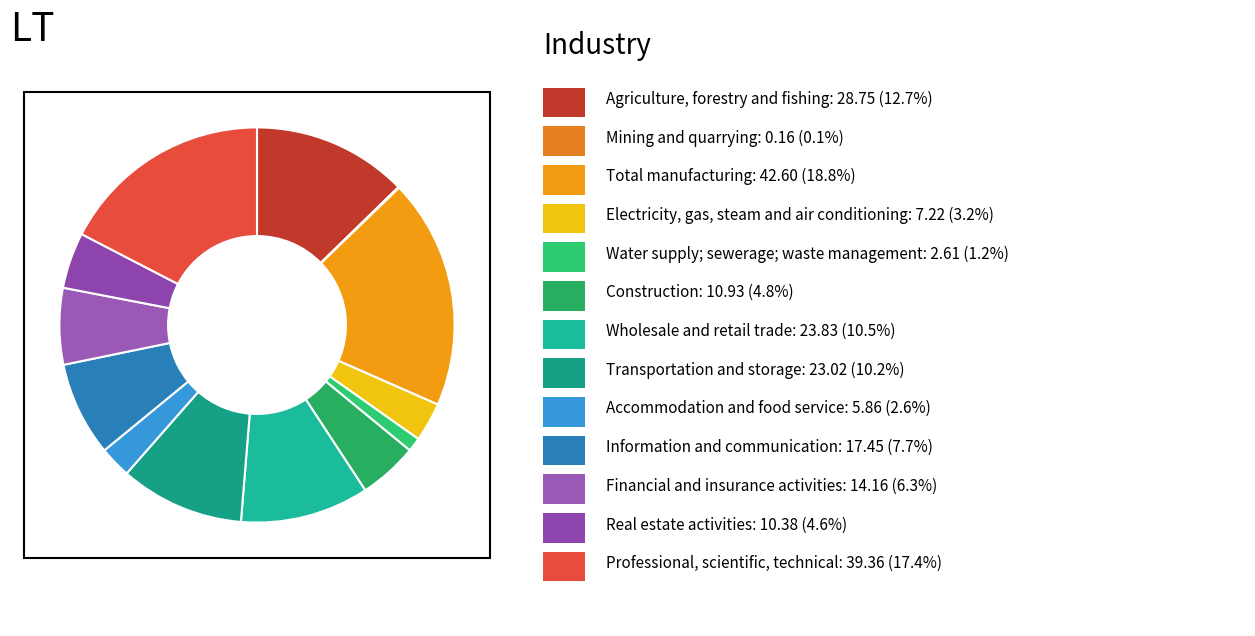

Is there any slice that represents more than half of the pie?

No